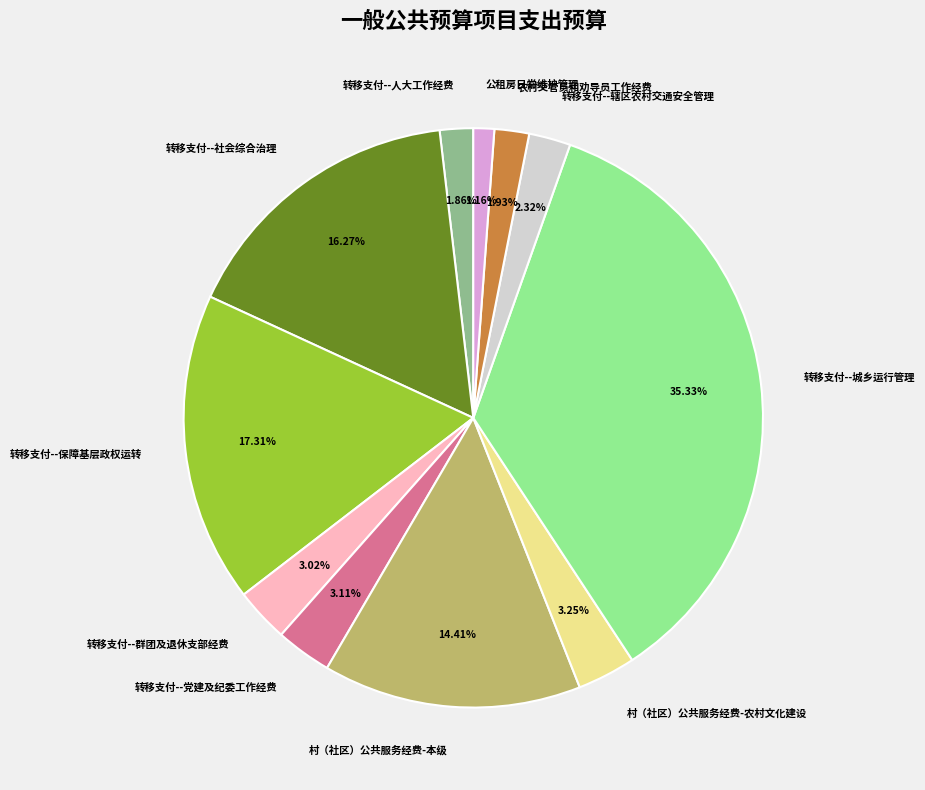

To the nearest percent, what portion does 转移支付--社会综合治理 represent?

16%